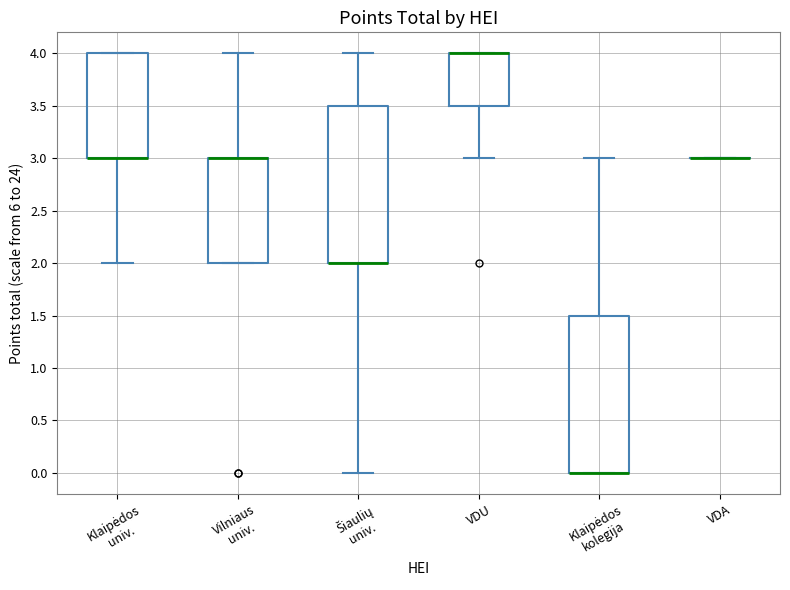

Reading left to right, read every box against the y-axis: the position of its median line, the range the box covers, and the ends of its whiskers. The values are not printed on the chart, so give them approximately, as read against the axis.

Klaipėdos univ.: median 3.0 (drawn on the box's lower edge), box 3.0 to 4.0, whiskers 2.0 to 4.0
Vilniaus univ.: median 3.0 (drawn on the box's upper edge), box 2.0 to 3.0, whiskers 2.0 to 4.0
Šiaulių univ.: median 2.0 (drawn on the box's lower edge), box 2.0 to 3.5, whiskers 0.0 to 4.0
VDU: median 4.0 (drawn on the box's upper edge), box 3.5 to 4.0, whiskers 3.0 to 4.0
Klaipėdos kolegija: median 0.0 (drawn on the box's lower edge), box 0.0 to 1.5, whiskers 0.0 to 3.0
VDA: box collapsed to a line at 3.0, whiskers 3.0 to 3.0